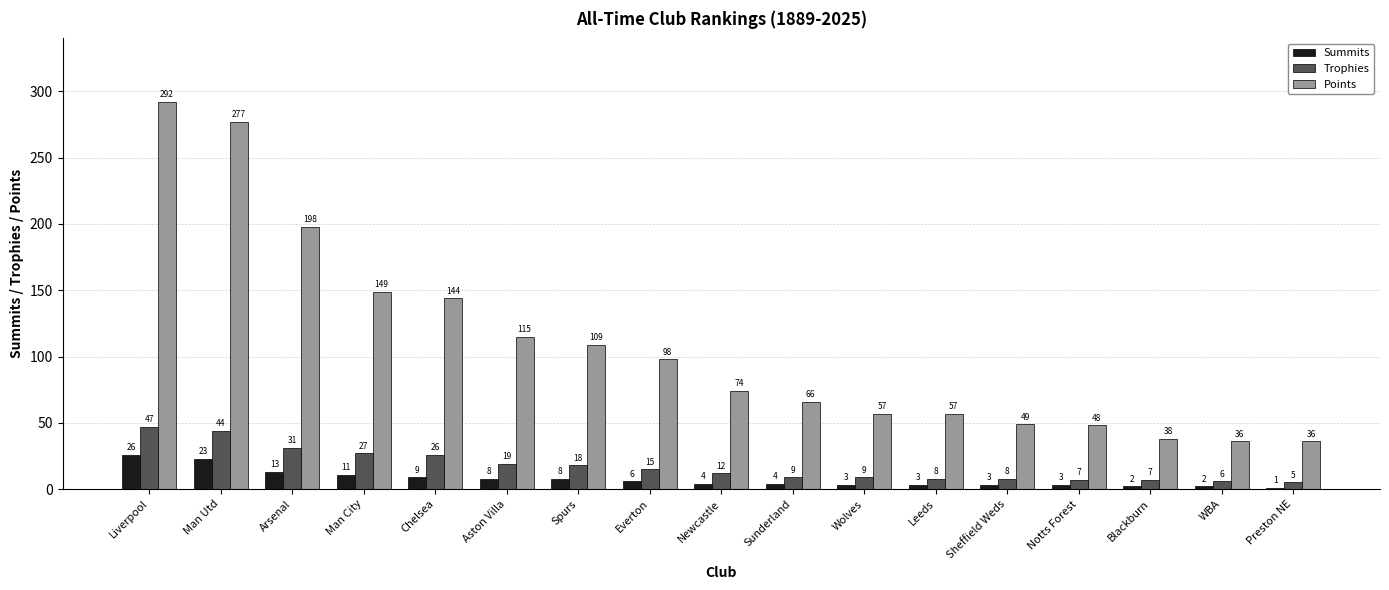

Reading left to right, what are all the values shown in this chart?

Summits: 26	23	13	11	9	8	8	6	4	4	3	3	3	3	2	2	1
Trophies: 47	44	31	27	26	19	18	15	12	9	9	8	8	7	7	6	5
Points: 292	277	198	149	144	115	109	98	74	66	57	57	49	48	38	36	36